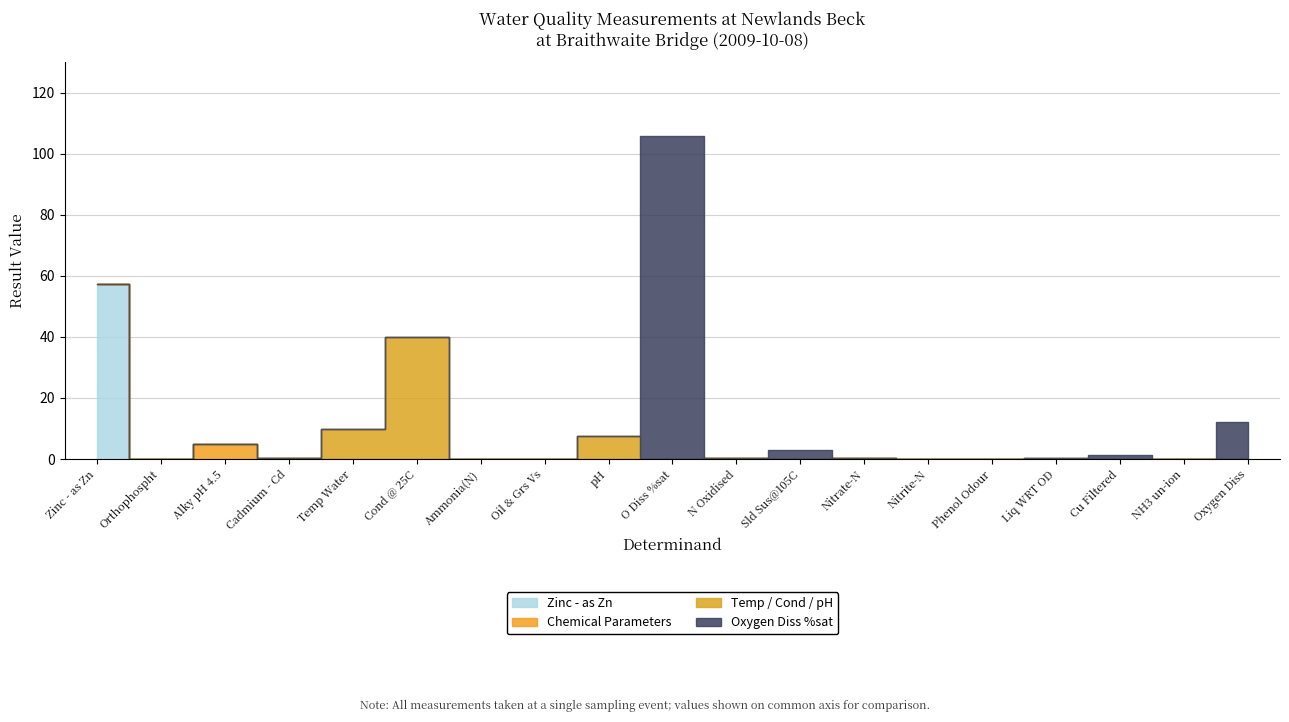

The value of Temp Water at Ammonia(N) is 0.0. True or false?

True